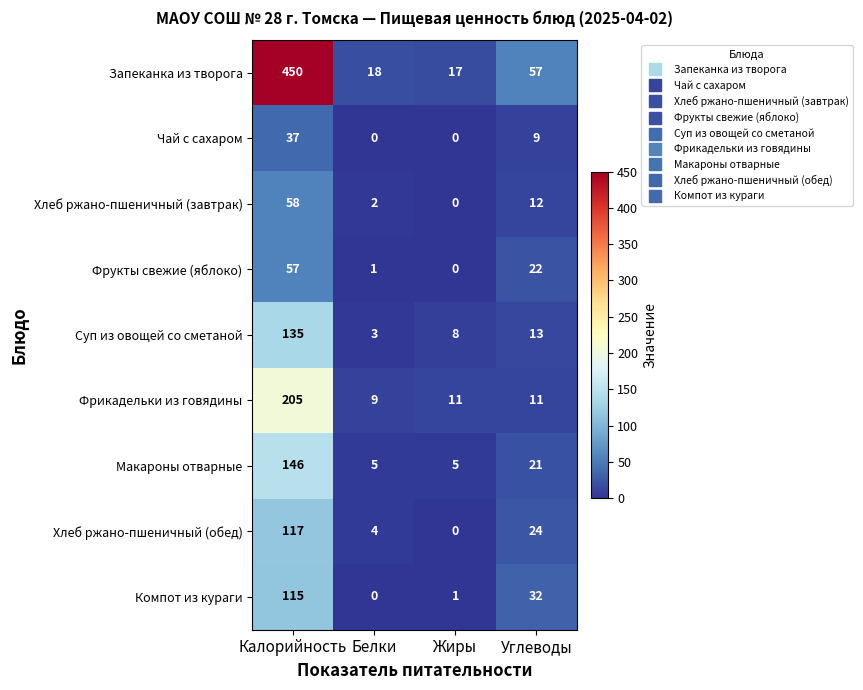

Between Калорийность and Жиры, which series saw the biggest shift?

Запеканка из творога